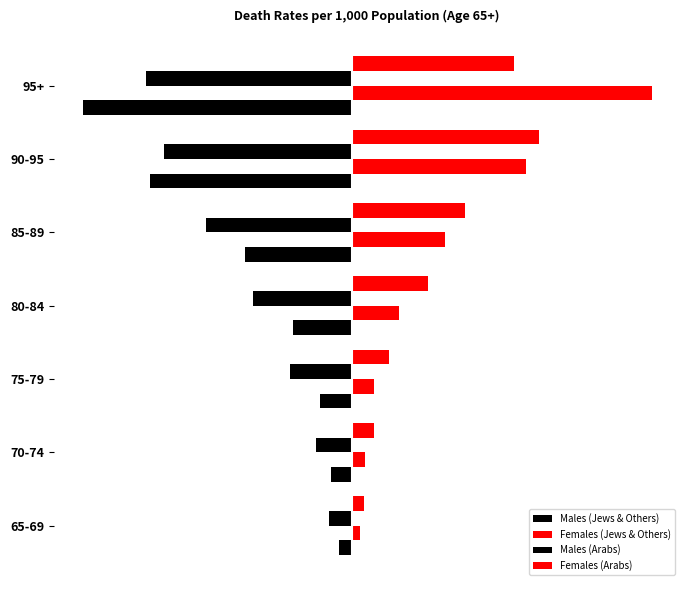

What is the value of the Females (Arabs) bar at the 7th from the left?

166